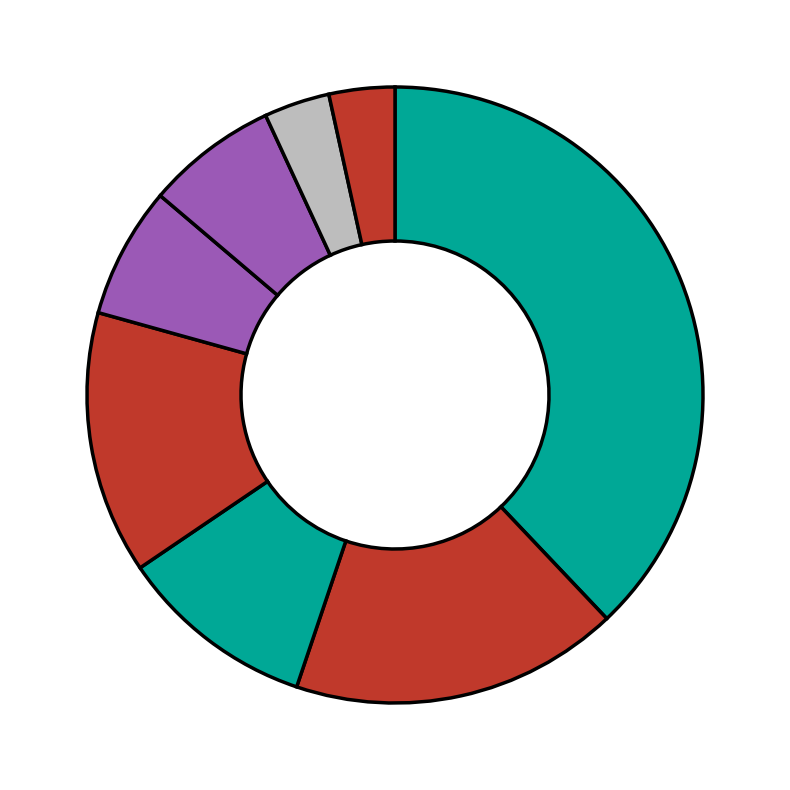

Does any single category account for the majority?

No